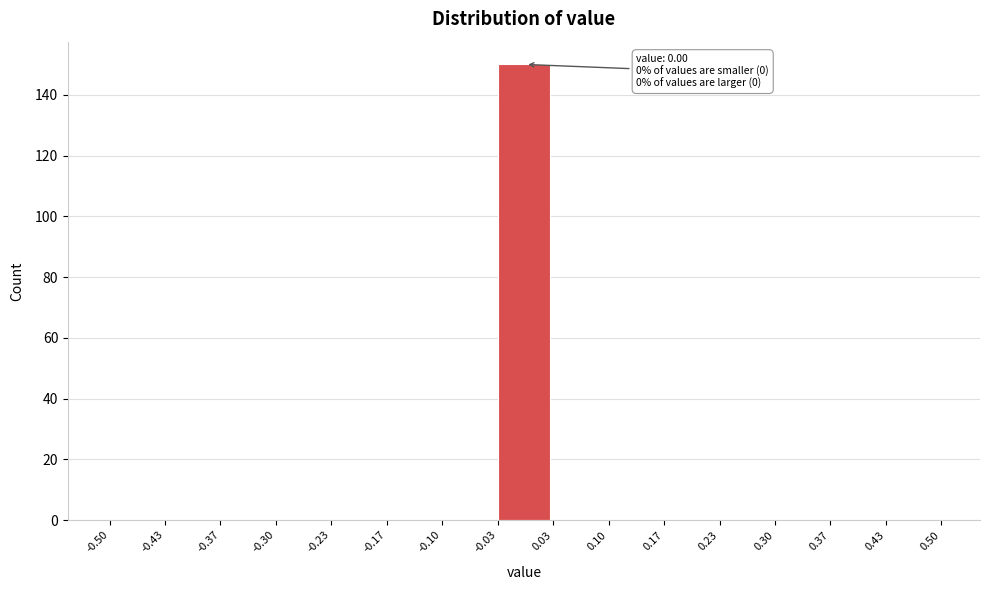

Over which range of the x-axis is the bar tallest?

-0.03 to 0.03